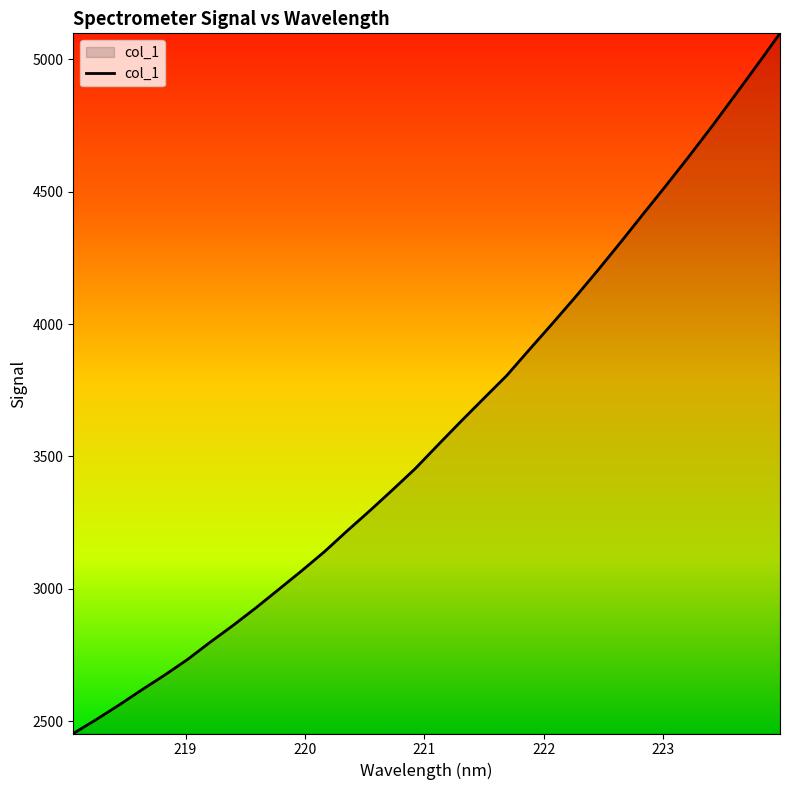

What is the smallest value displayed?

2452.8